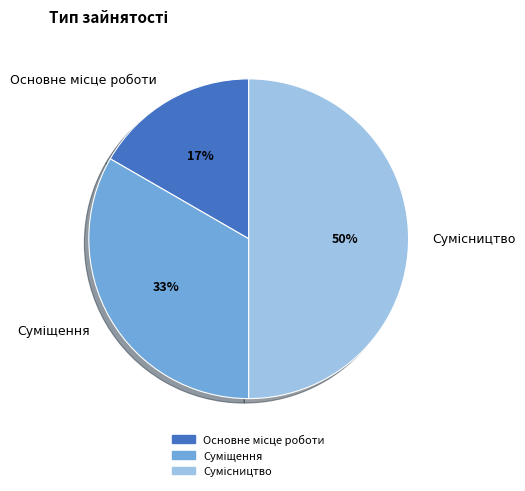

To the nearest percent, what is the difference between the largest and smallest slice percentages?

33%